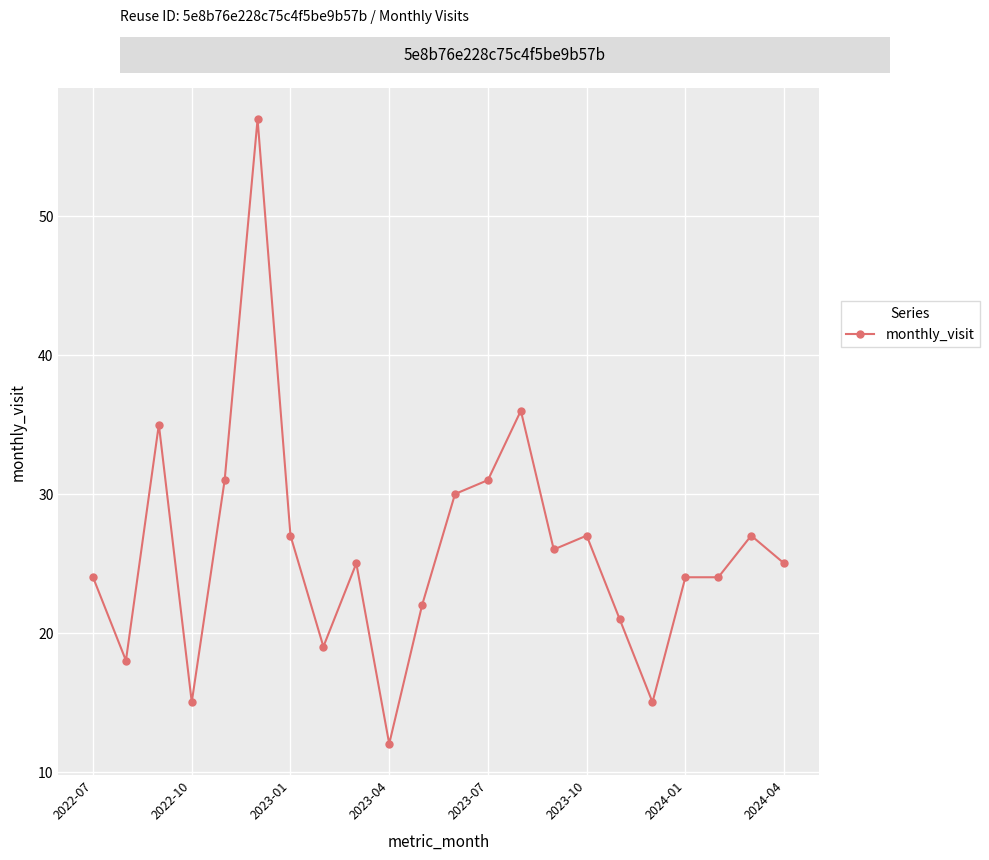

True or false: the data has more than 1 interior local peaks.

True